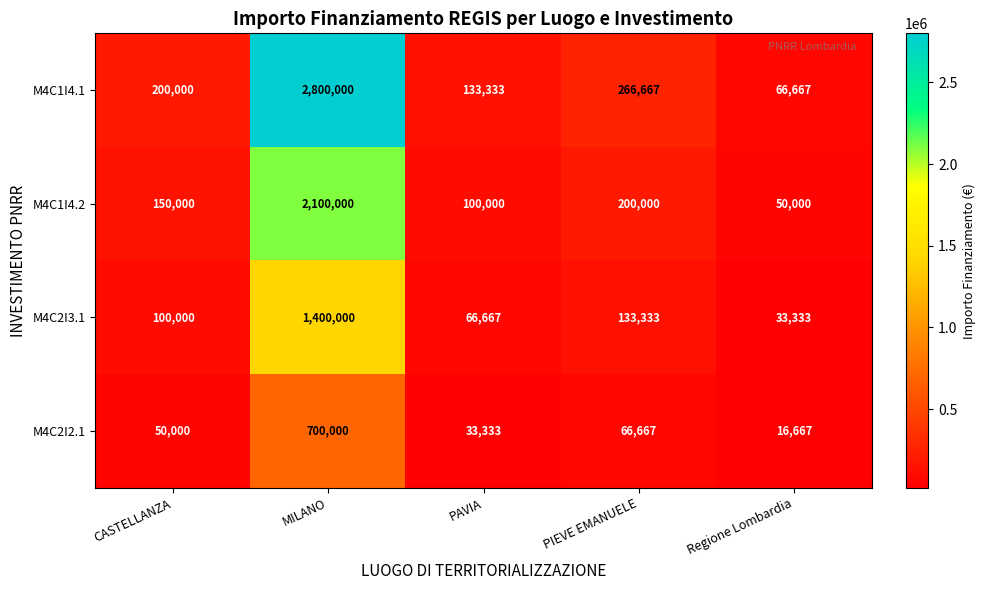

What is the total value across all series at Regione Lombardia?

166667